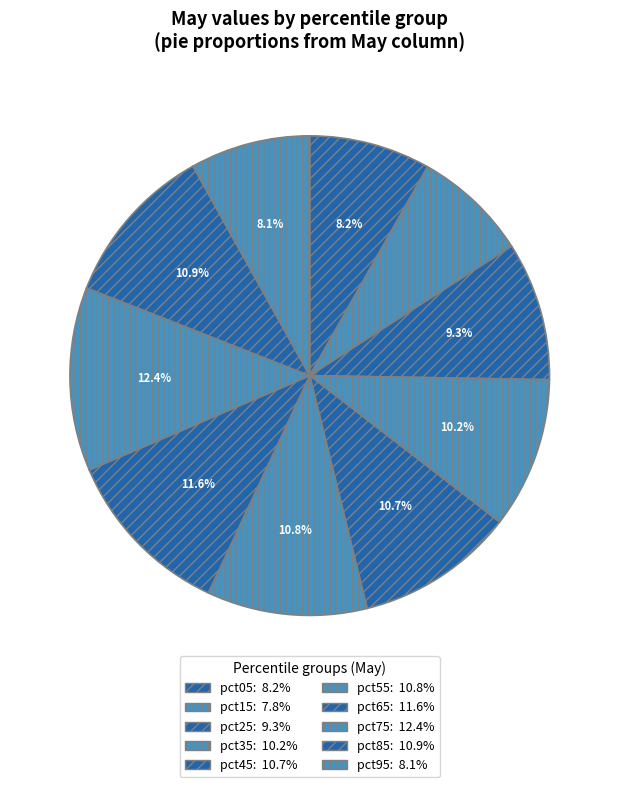

Which slice is the largest?

pct75